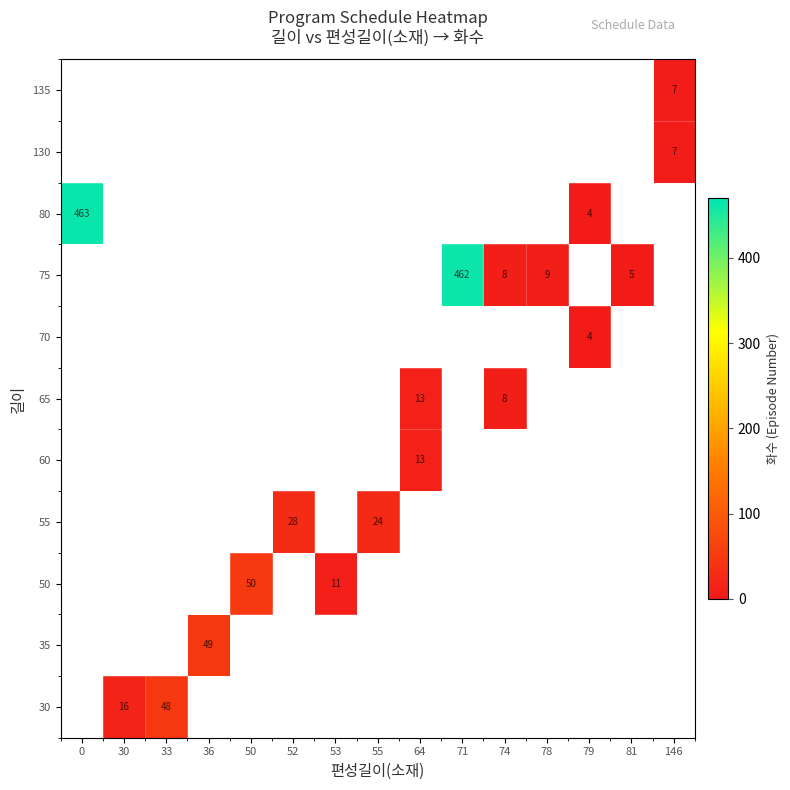

The value of 70 at 79 is 1.3. True or false?

False